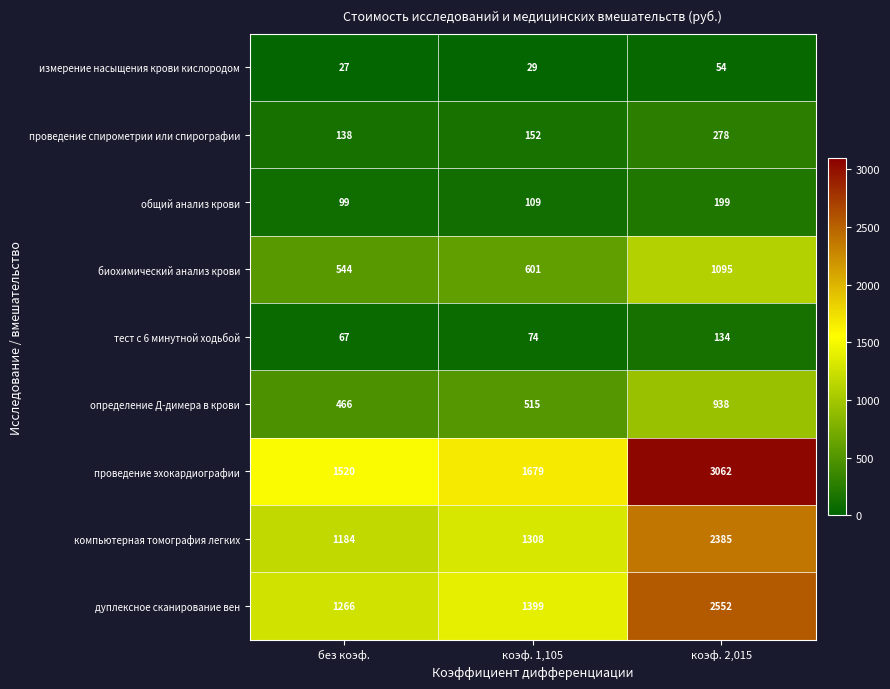

The value of общий анализ крови at без коэф. is 177. True or false?

False